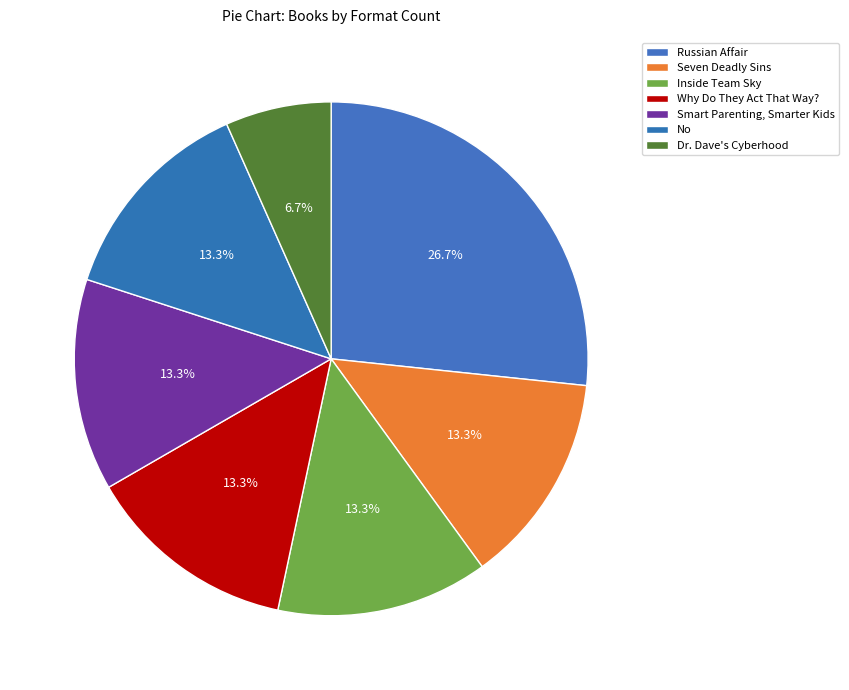

Rank the categories by value from lowest to highest.

Dr. Dave's Cyberhood, Seven Deadly Sins, Inside Team Sky, Why Do They Act That Way?, Smart Parenting, Smarter Kids, No, Russian Affair